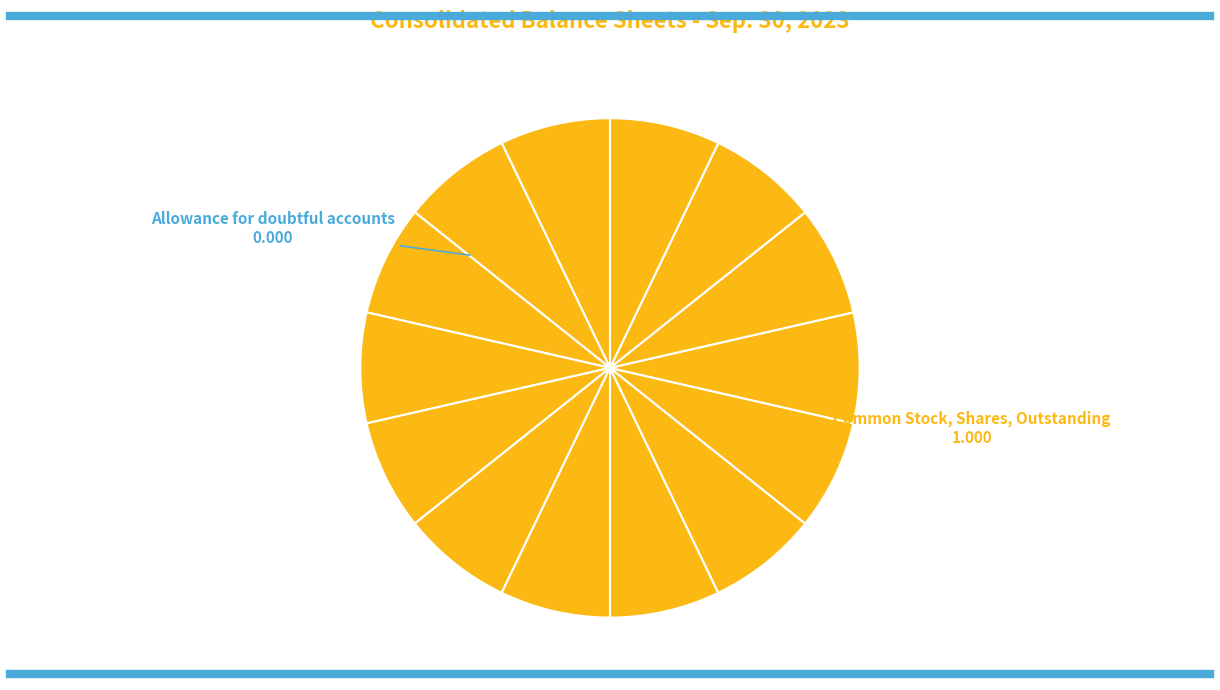

What is the largest slice in the pie chart?

Common Stock, Shares, Outstanding